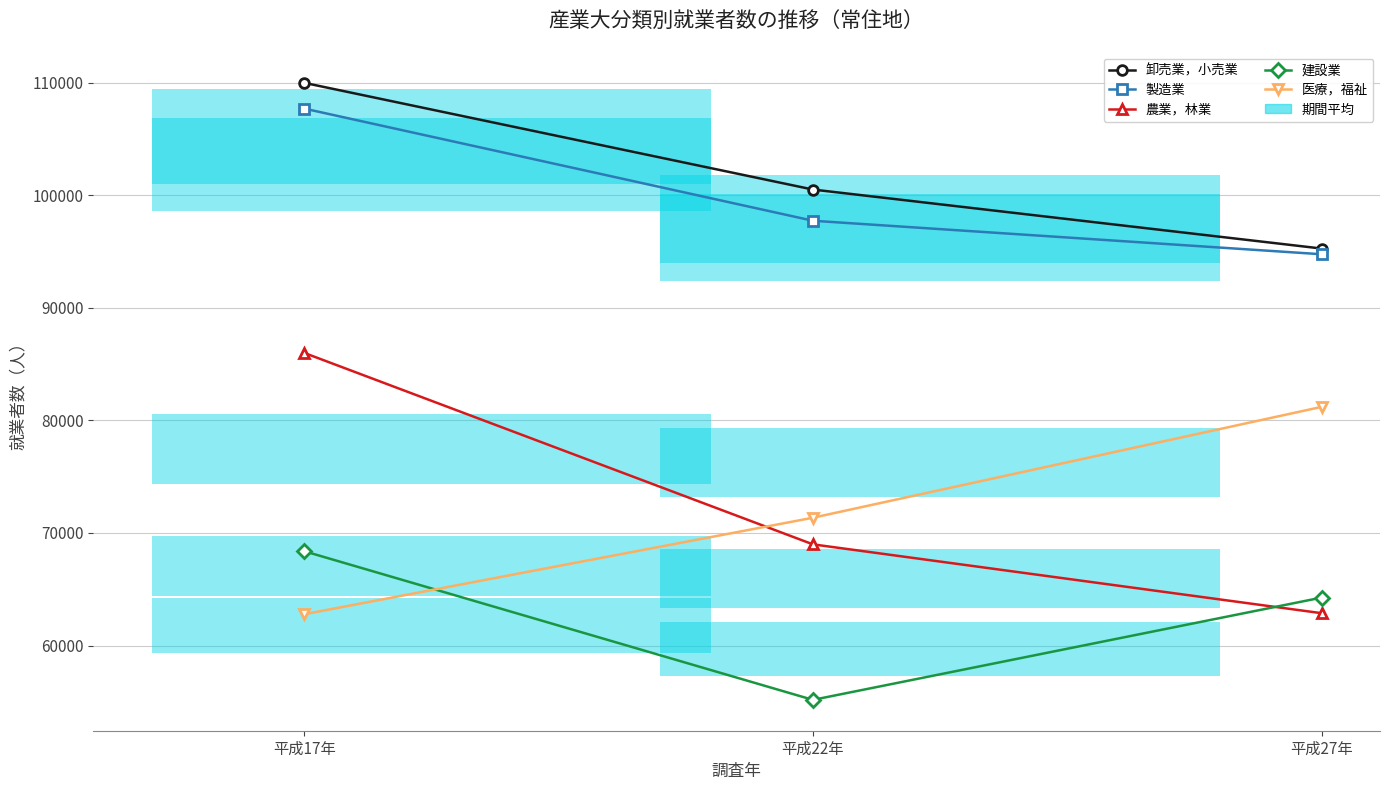

At how many categories does at least one series exceed 83134?

3